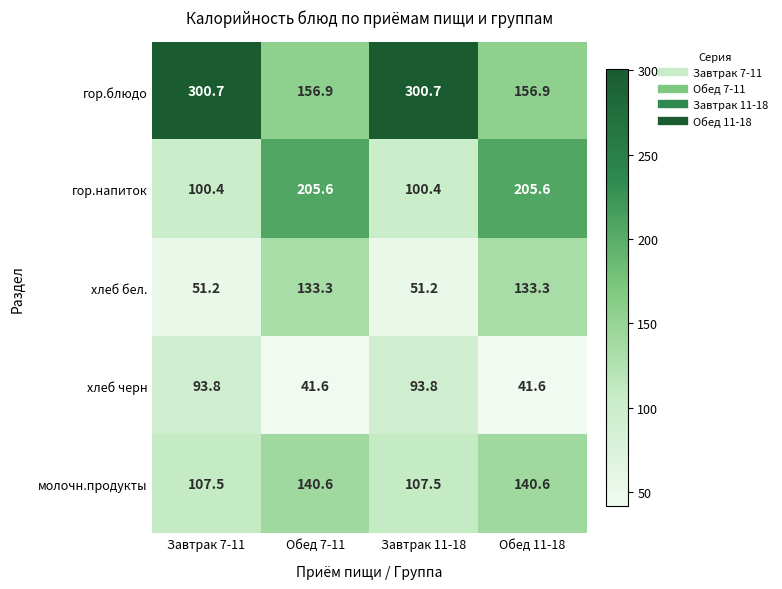

What is the total value across all series at Завтрак 11-18?

653.6